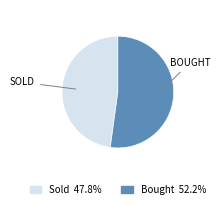

Between Sold and Bought, which is larger?

Bought